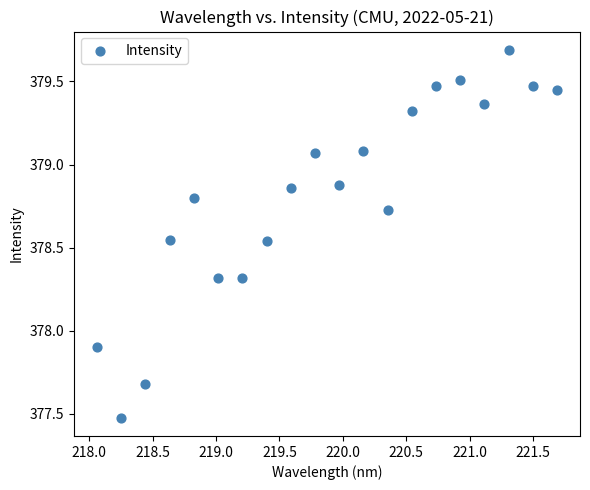

What is the range of X values (max minus min)?

3.6